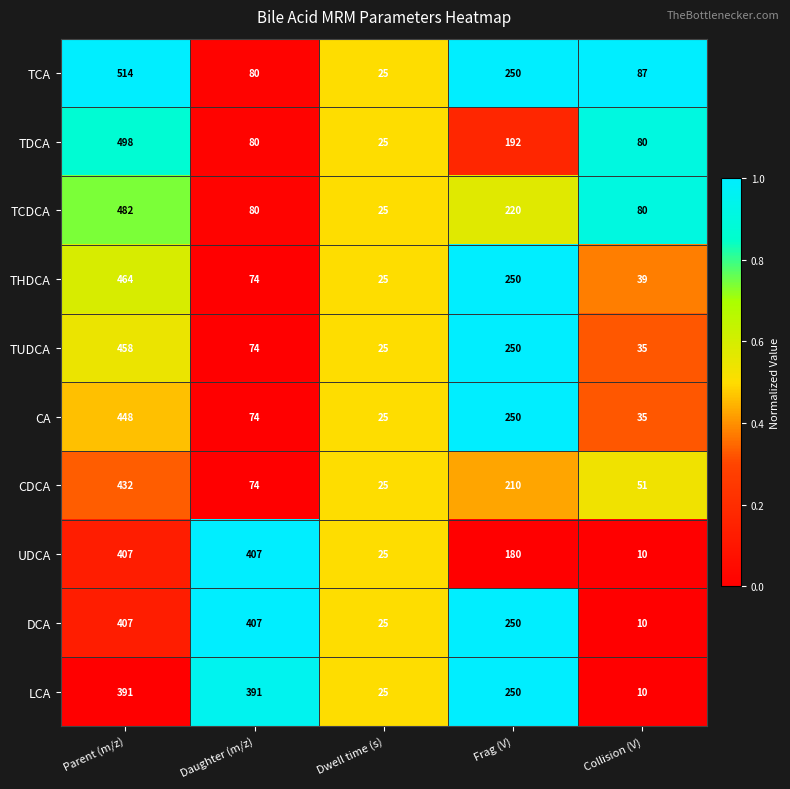

Which series has the widest spread of values?

TCA